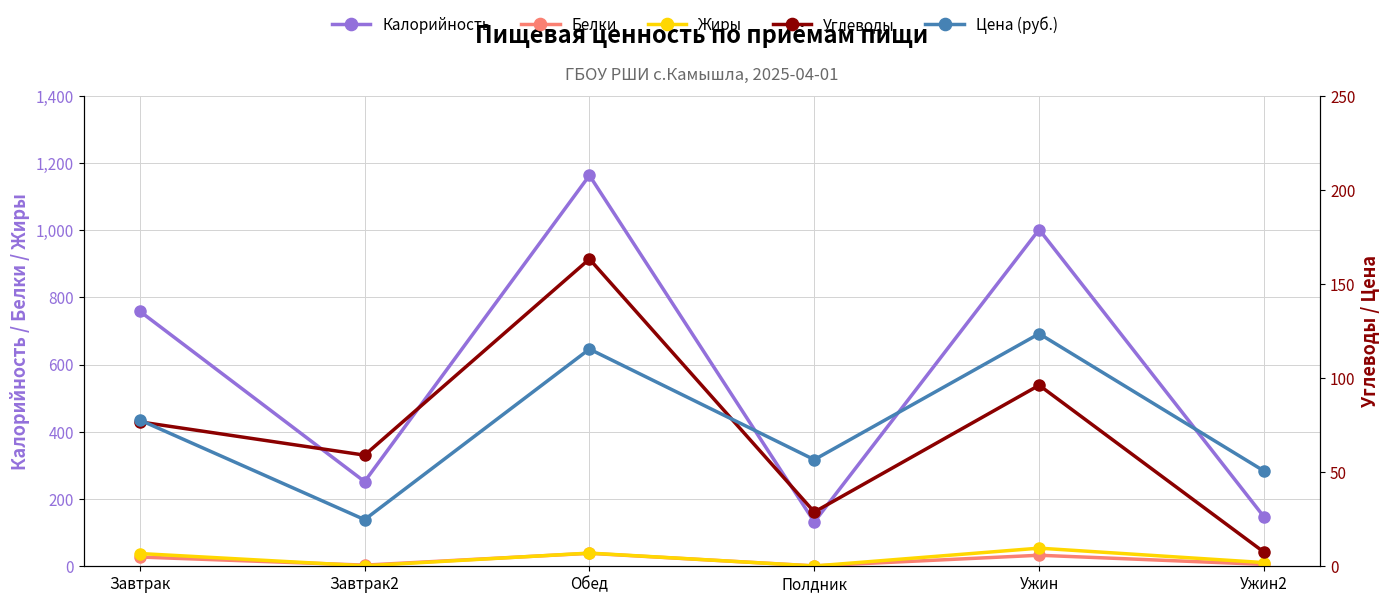

What are all the series names shown in the legend?

Калорийность, Белки, Жиры, Углеводы, Цена (руб.)